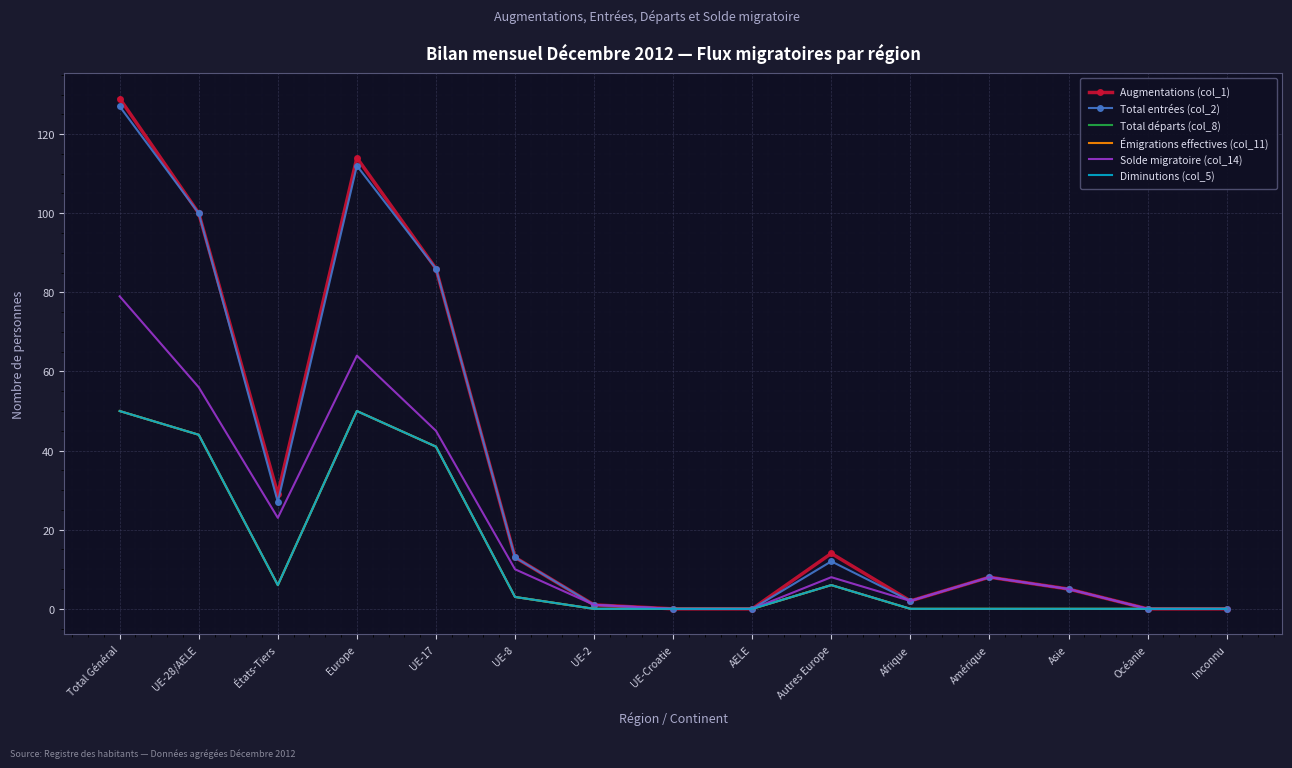

Where is the first local minimum for Total entrées (col_2)?

États-Tiers